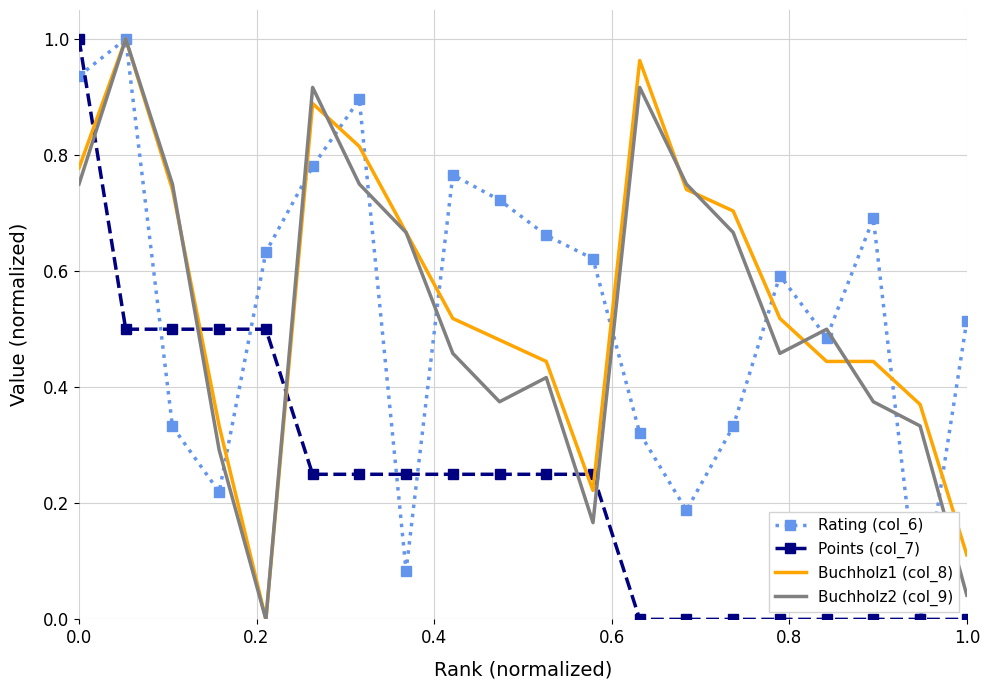

After their last crossing, which series has the higher values: Points (col_7) or Buchholz2 (col_9)?

Buchholz2 (col_9)